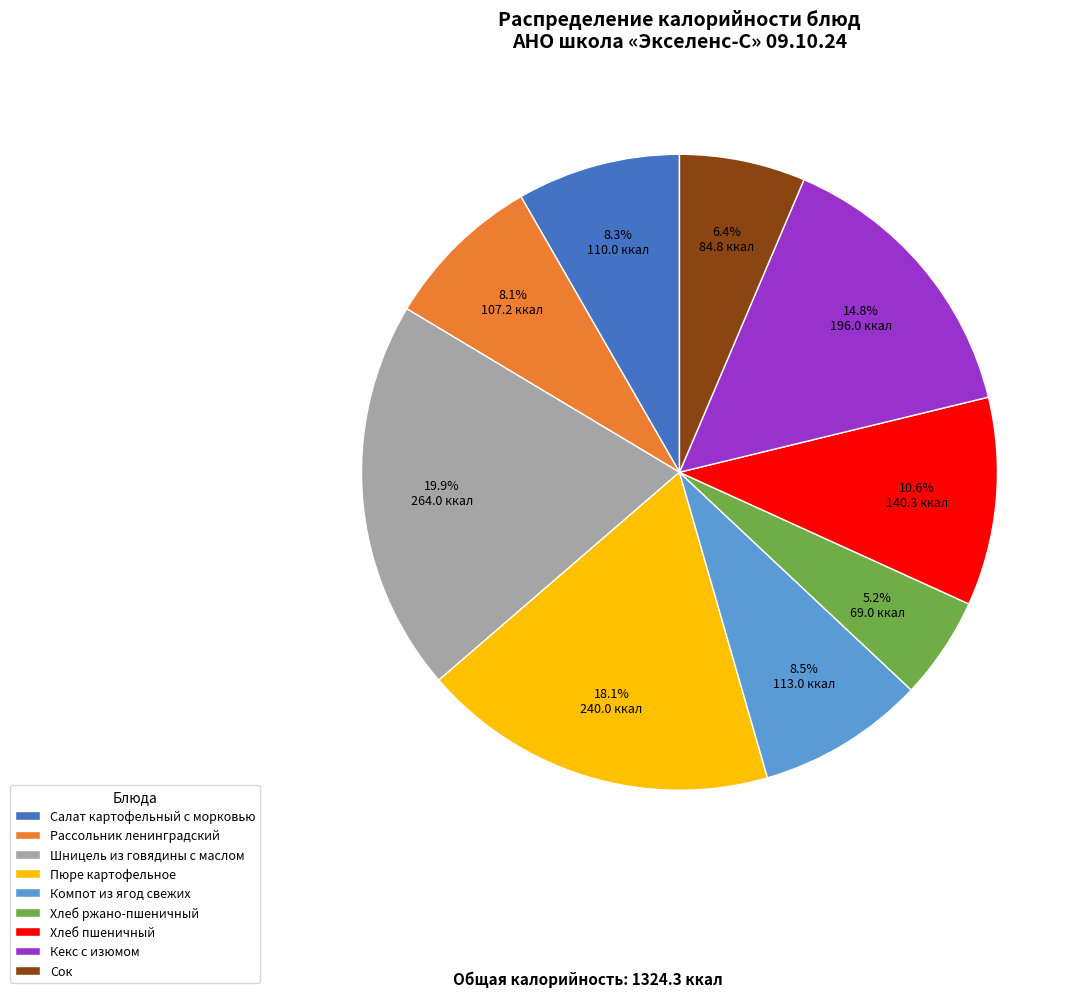

To the nearest percent, what portion does Шницель из говядины с маслом represent?

20%